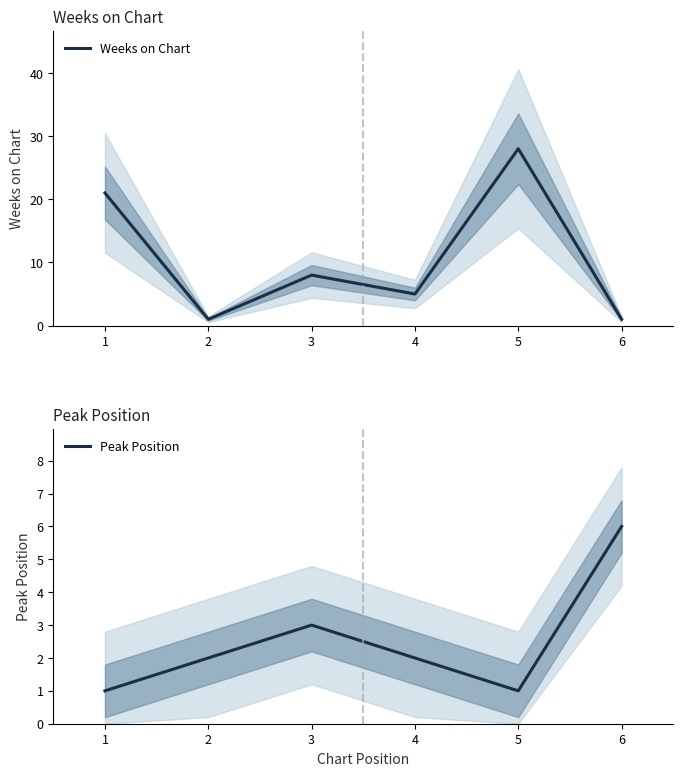

At how many categories does at least one series exceed 3?

5